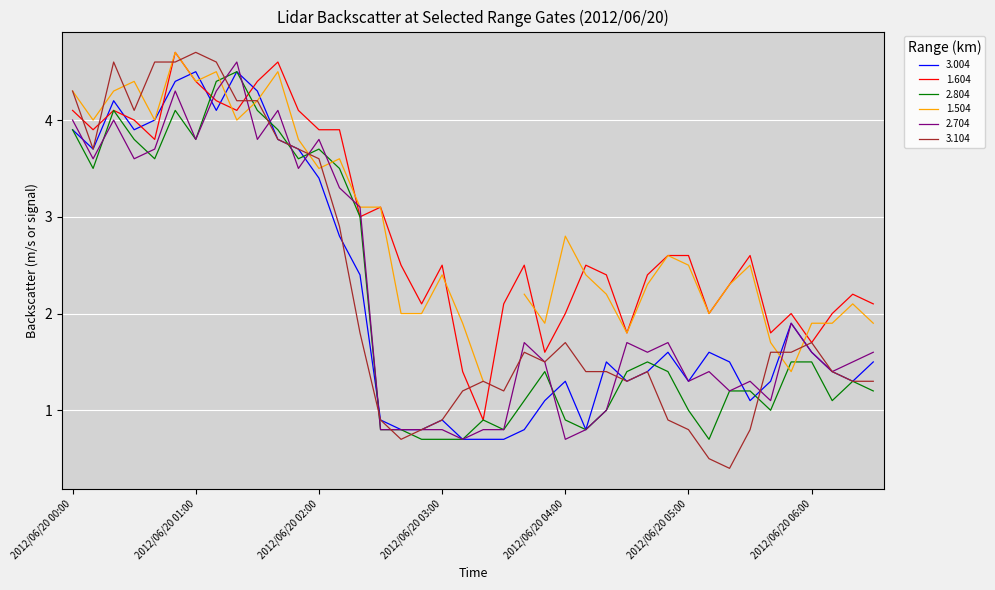

Is the value of 2.704 at 2012/06/20 01:50 greater than the value of 3.004 at 2012/06/20 03:40?

Yes